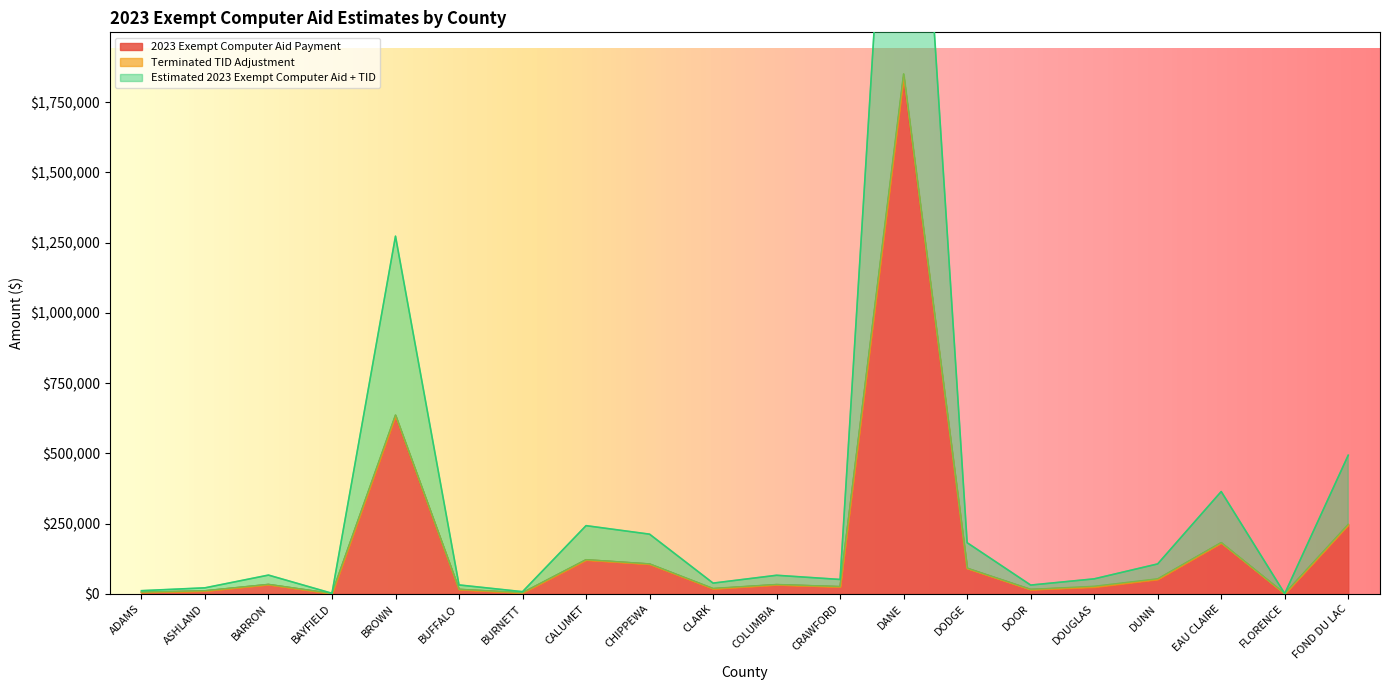

True or false: Estimated 2023 Exempt Computer Aid + TID and 2023 Exempt Computer Aid Payment cross at least once.

False